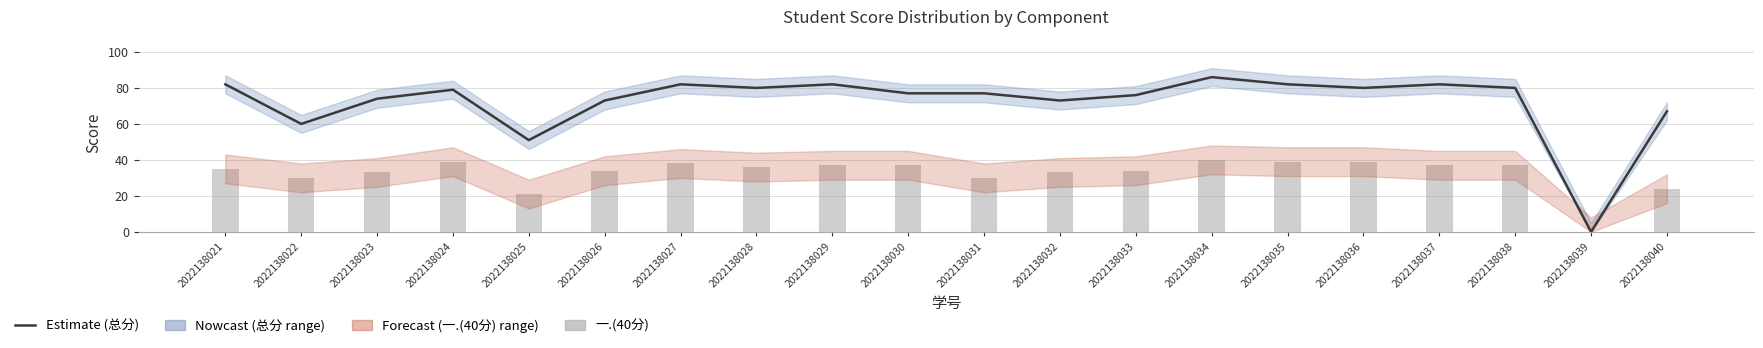

At how many categories does at least one series exceed 53?

18